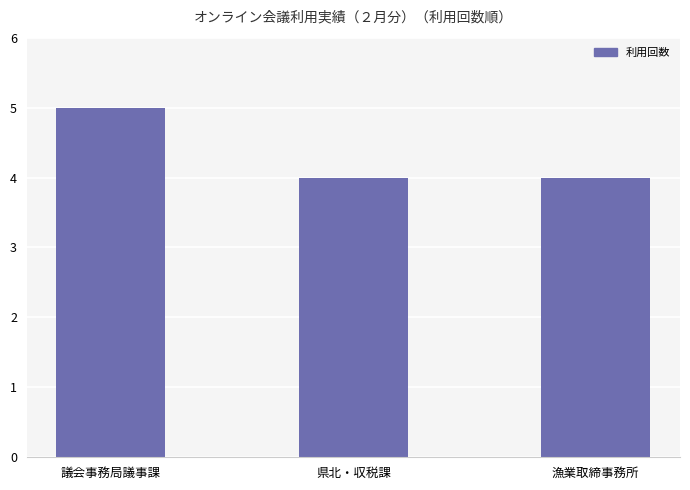

How many data points does each series have?

3